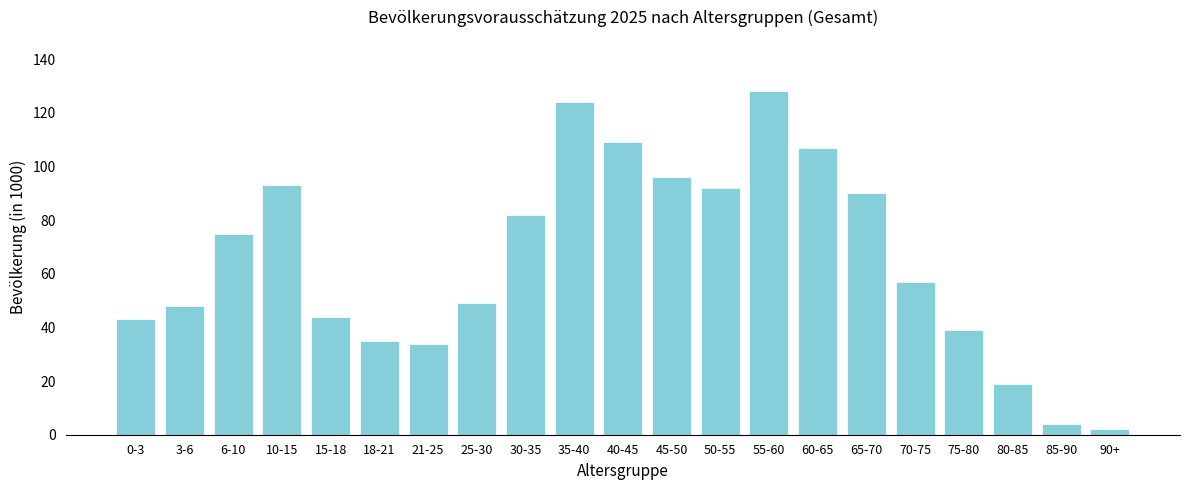

Reading left to right, extract all data points from this chart.

43	48	75	93	44	35	34	49	82	124	109	96	92	128	107	90	57	39	19	4	2